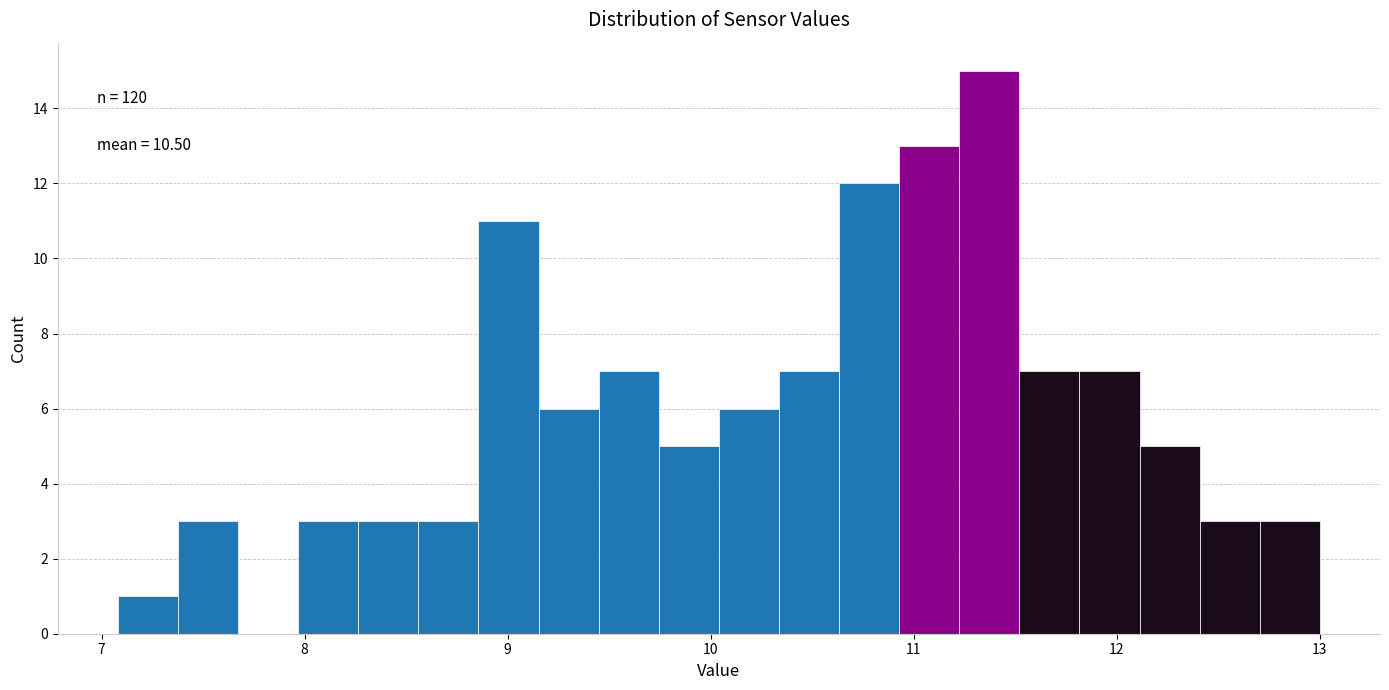

Around what value on the x-axis is the tallest bar? Give the approximate position of its centre, as read against the axis.

11.4